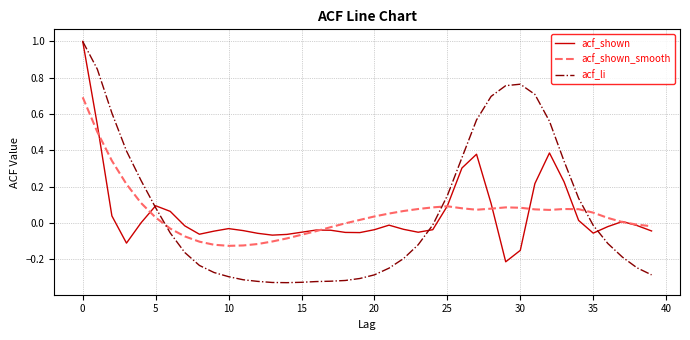

What is the maximum value for acf_shown_smooth?

0.7